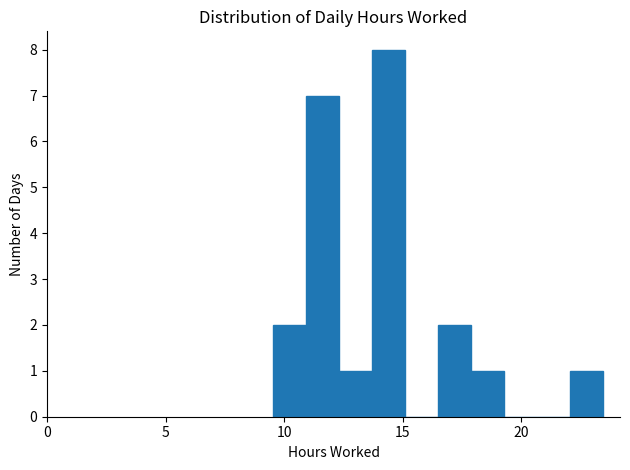

Read against the x-axis, roughly where is the centre of the tallest bar?

14.5